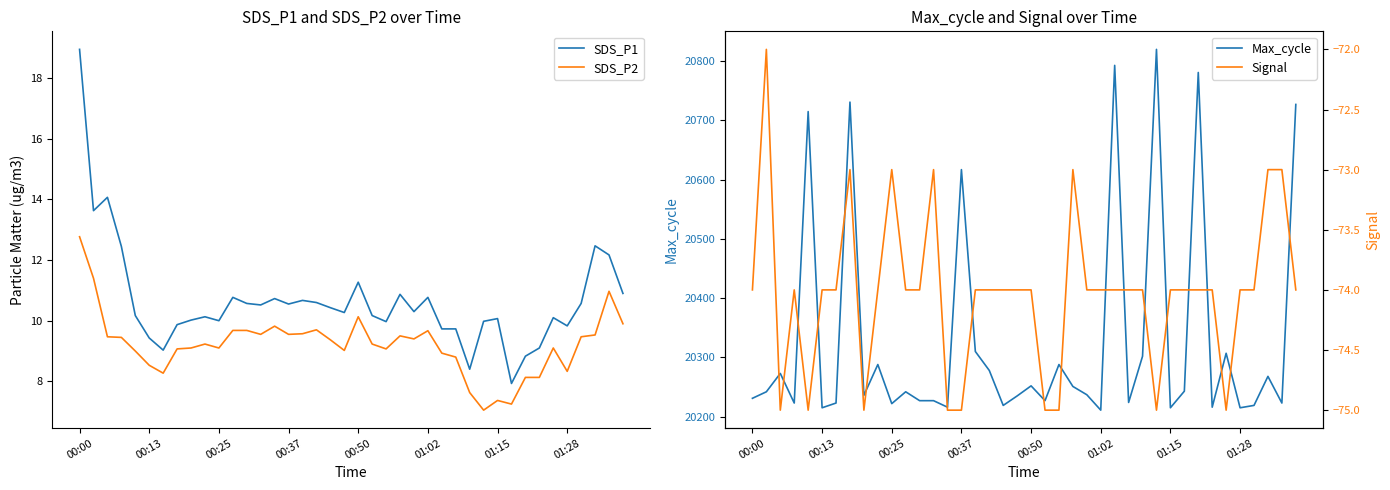

True or false: SDS_P2 and Signal intersect in this chart.

False